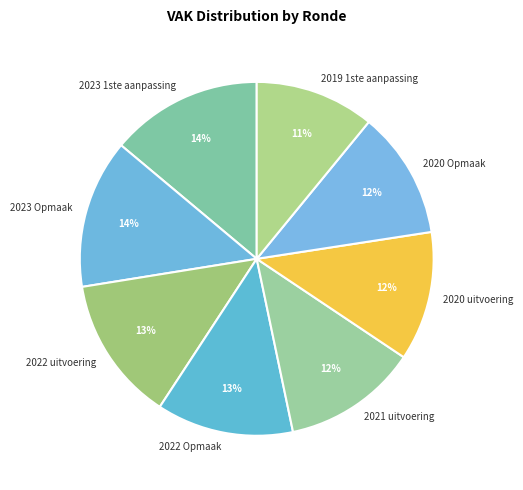

To the nearest percent, what percentage of the pie is 2022 Opmaak?

13%